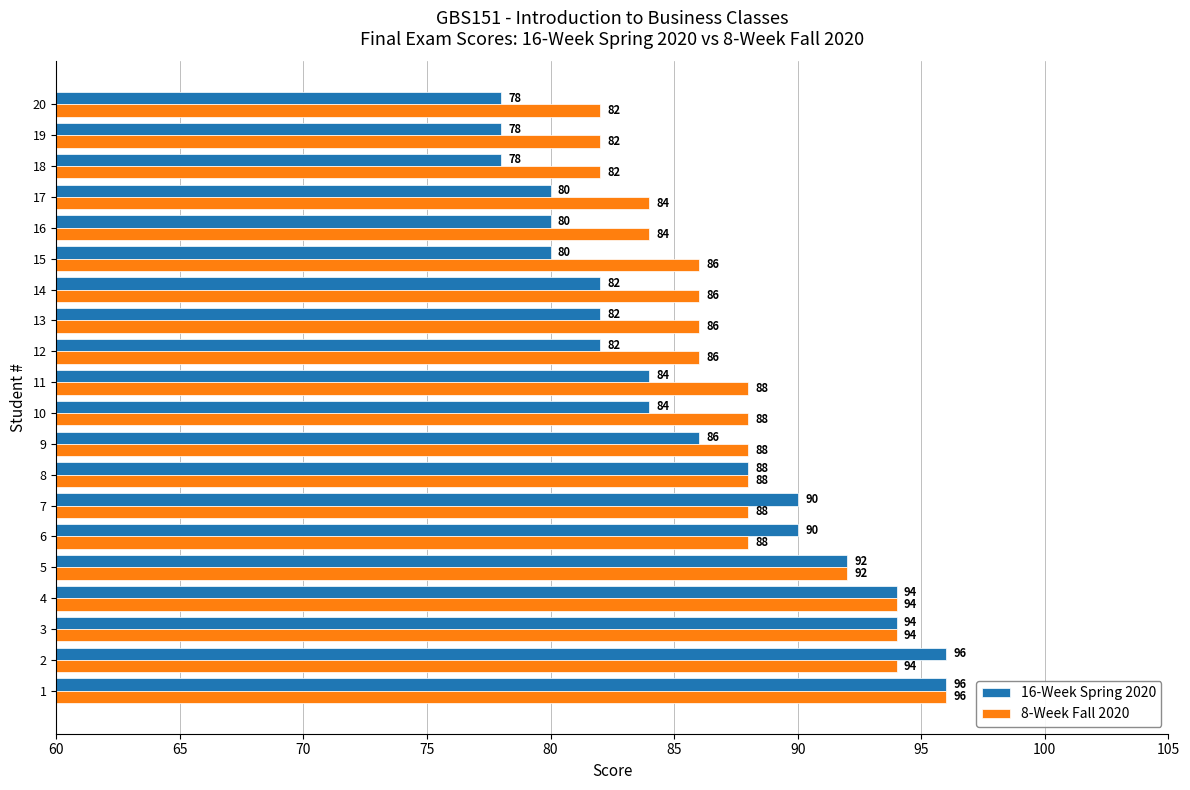

Read the 16-Week Spring 2020 value at 19.

78